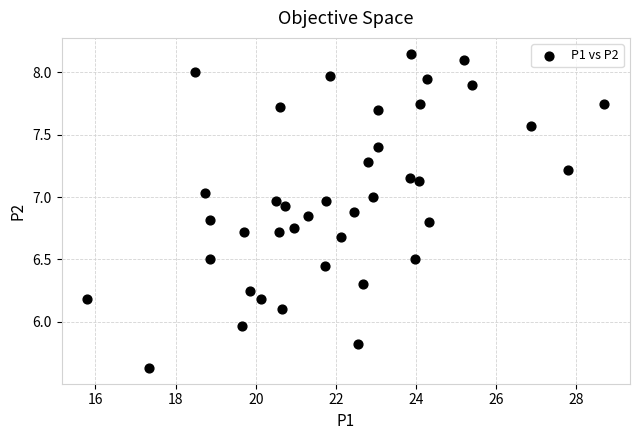

What is the range of Y values (max minus min)?

2.5